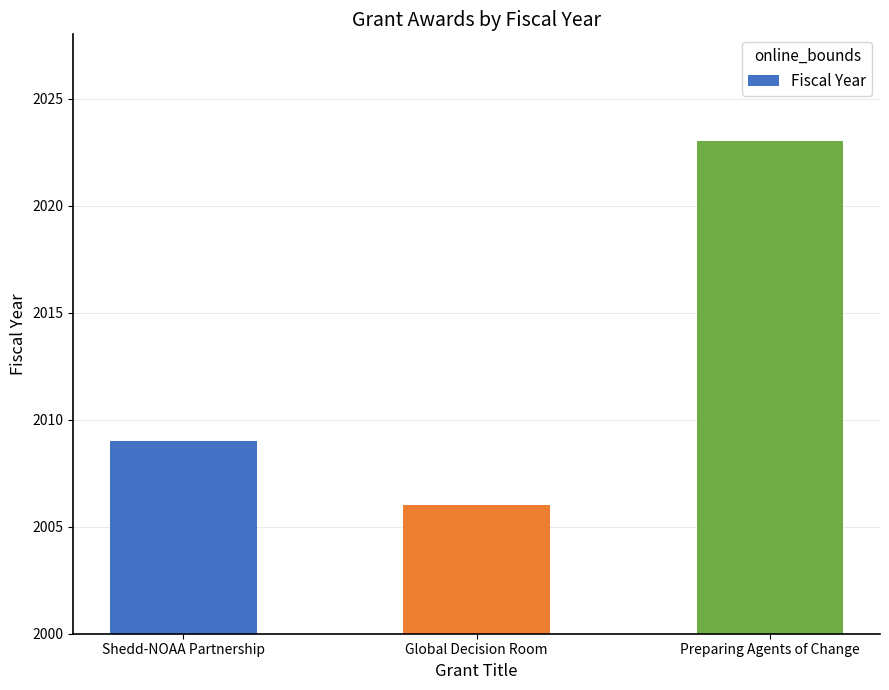

Reading left to right, extract all data points from this chart.

Shedd-NOAA Partnership=2009	Global Decision Room=2006	Preparing Agents of Change=2023